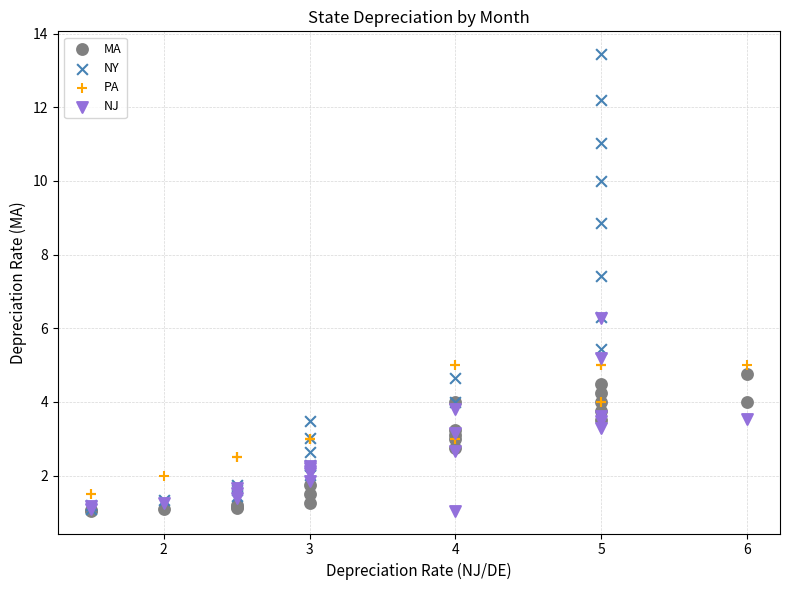

What are all the series names shown in the legend?

MA, NY, PA, NJ